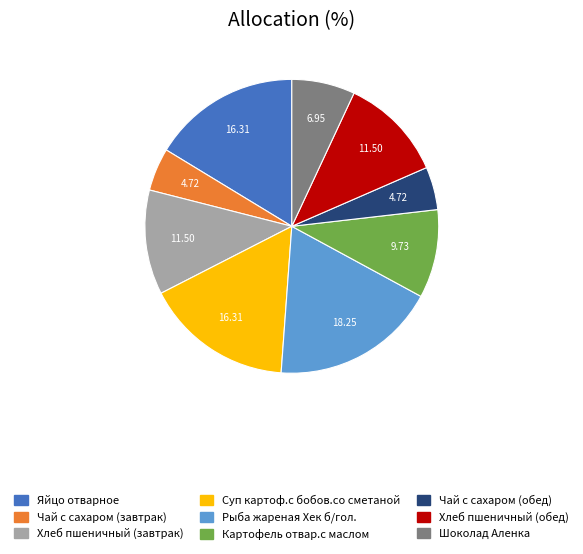

Does any single category account for the majority?

No